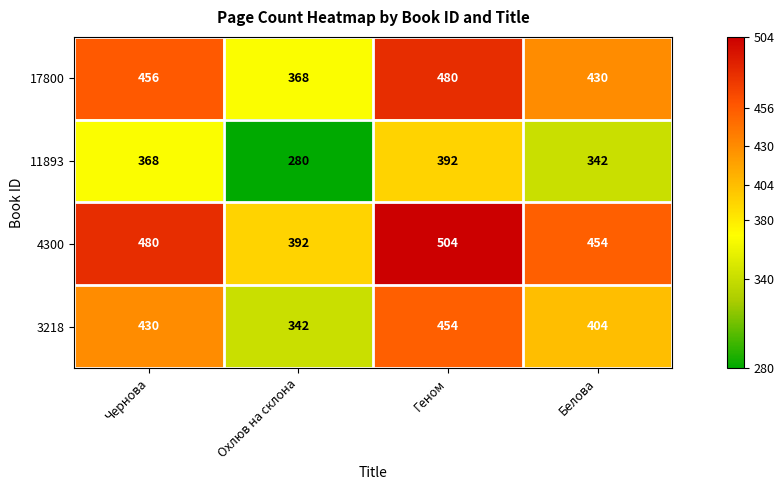

Reading right to left, extract all data points from this chart.

17800: 430	480	368	456
11893: 342	392	280	368
4300: 454	504	392	480
3218: 404	454	342	430